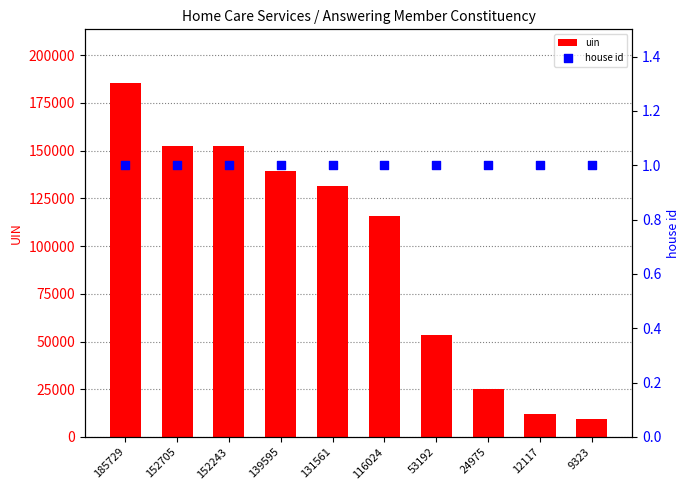

Is the value of house id at 131561 greater than the value of uin at 9323?

No